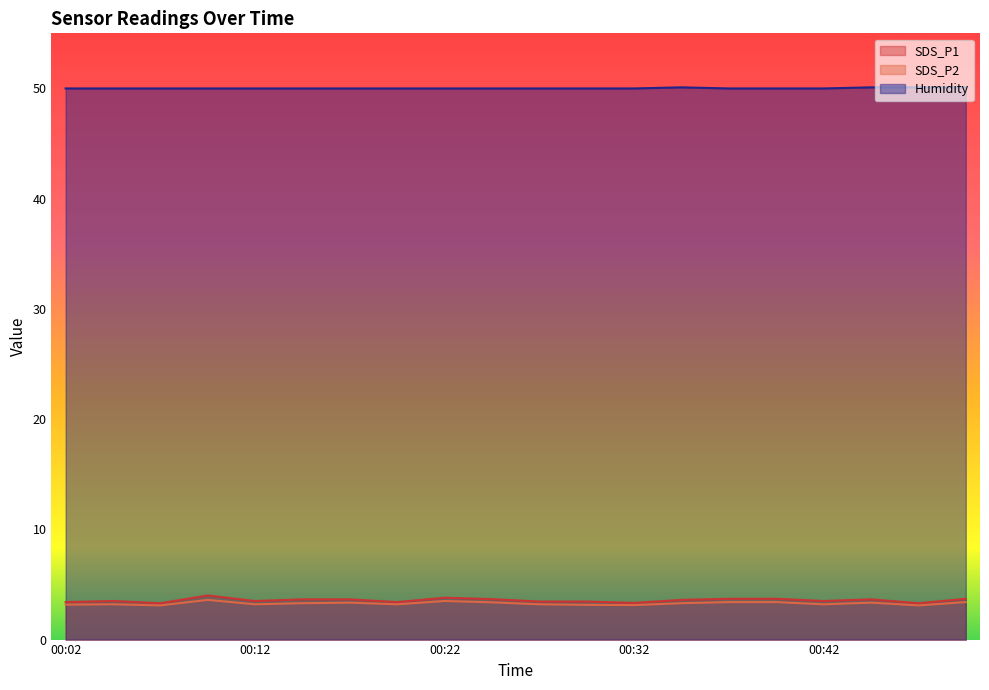

What is the highest value of the SDS_P2 series?

3.6